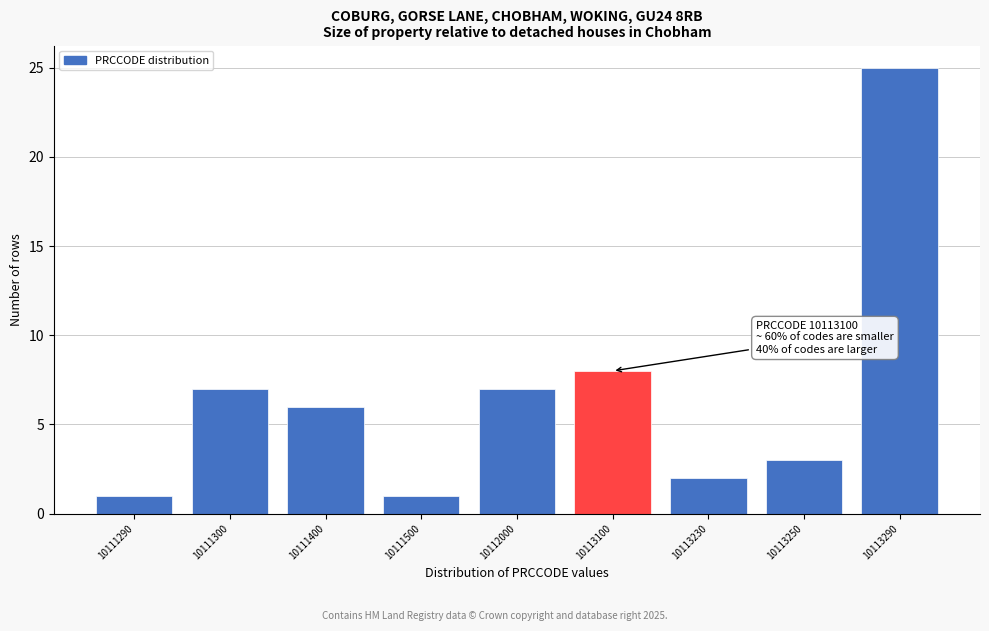

Reading left to right, extract all data points from this chart.

10111290=1	10111300=7	10111400=6	10111500=1	10112000=7	10113100=8	10113230=2	10113250=3	10113290=25